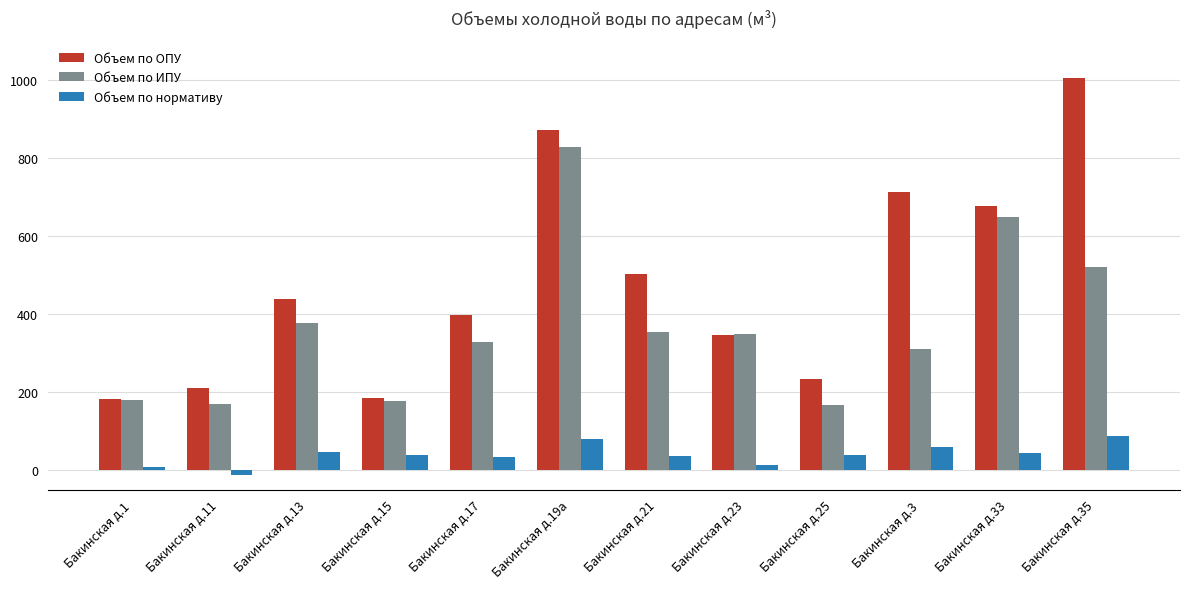

The Объем по ИПУ series shows 377.2 at Бакинская д.13. True or false?

True